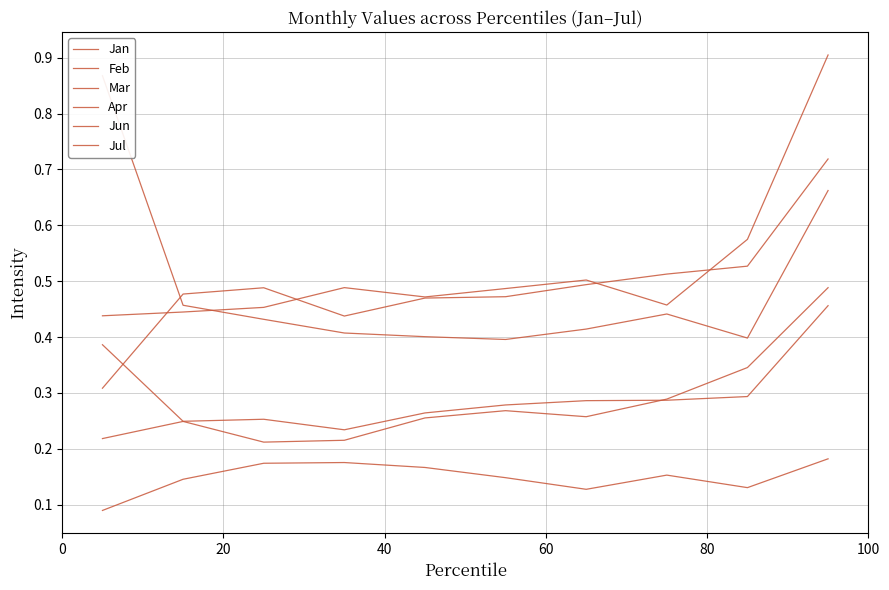

Count the number of data series in this chart.

6